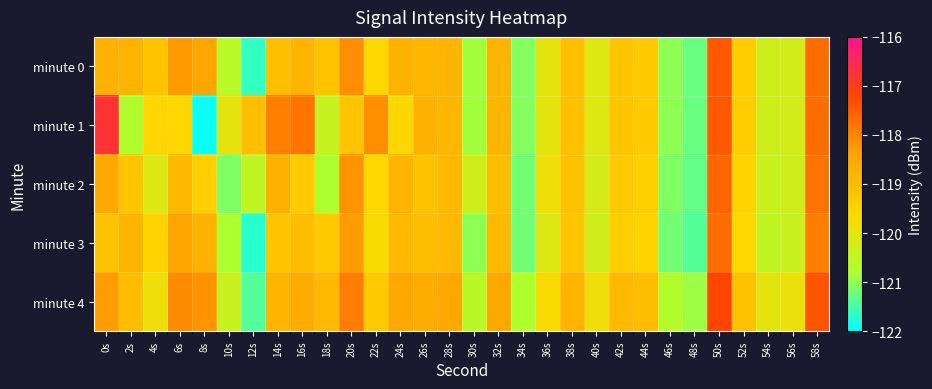

Rank the series at 54s from lowest to highest value.

minute 3, minute 2, minute 0, minute 1, minute 4